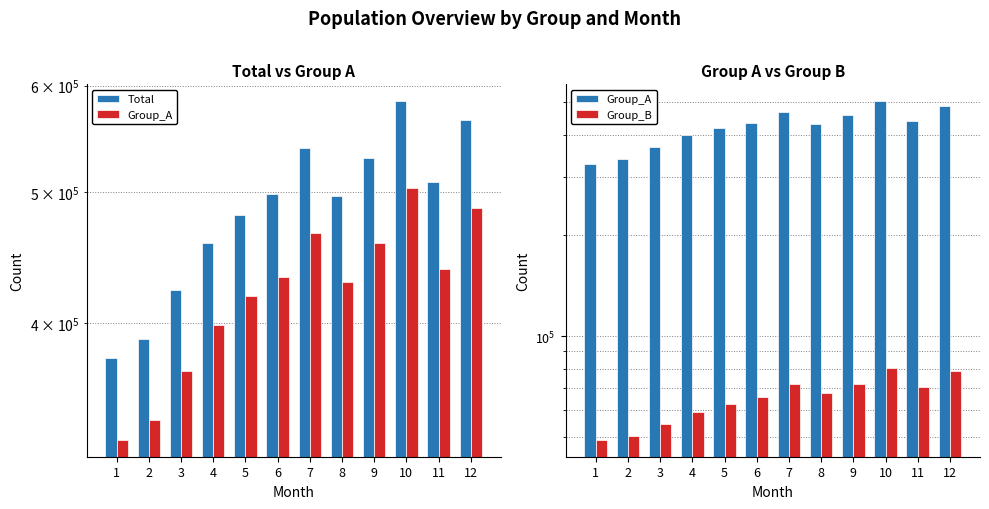

What is the sum of all Group_B values?

782256